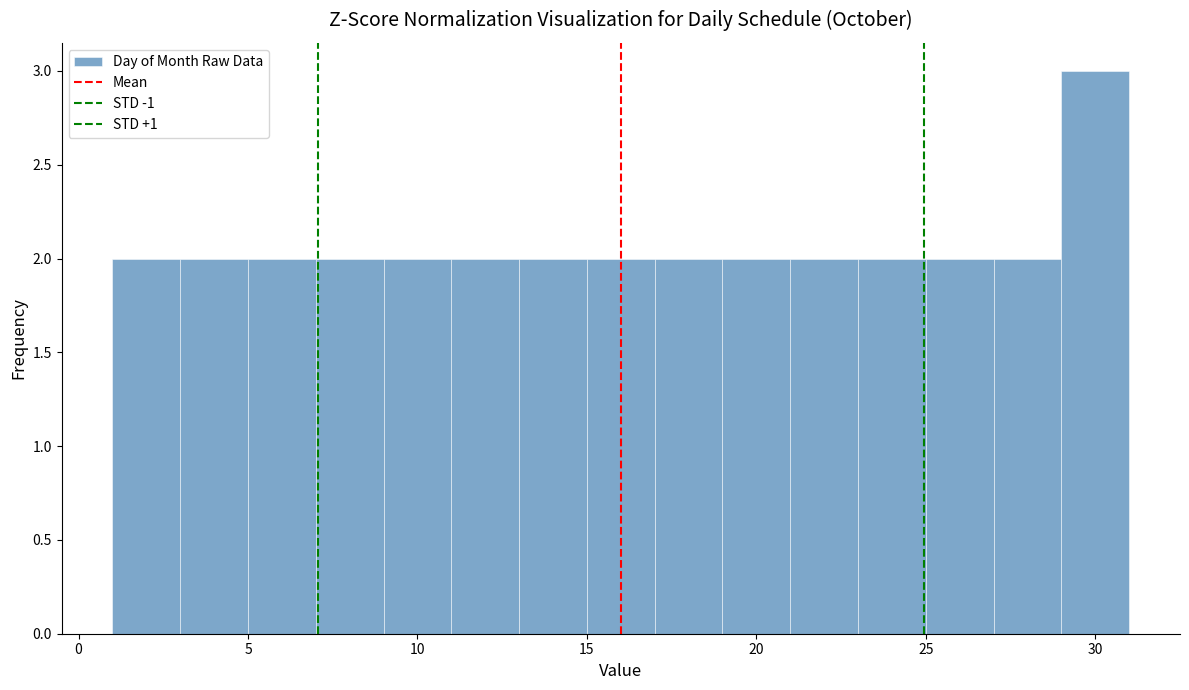

Reading left to right, transcribe this chart: for each bar, give the range it covers on the x-axis and its height. The values are not printed on the chart, so give them approximately, as read against the axis.

1 to 3: 2
3 to 5: 2
5 to 7: 2
7 to 9: 2
9 to 11: 2
11 to 13: 2
13 to 15: 2
15 to 17: 2
17 to 19: 2
19 to 21: 2
21 to 23: 2
23 to 25: 2
25 to 27: 2
27 to 29: 2
29 to 31: 3